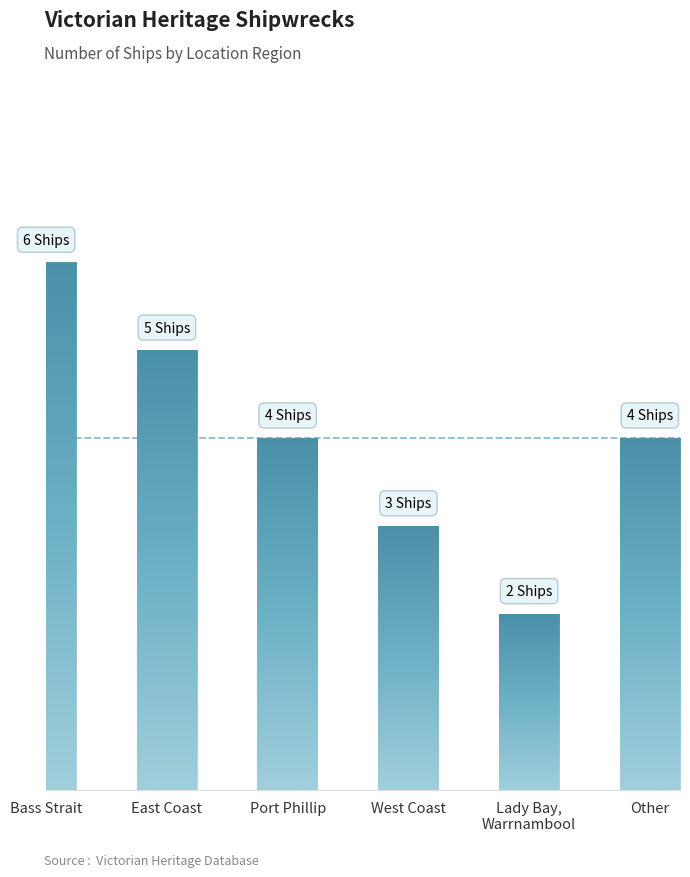

What position from the left is Bass Strait?

1